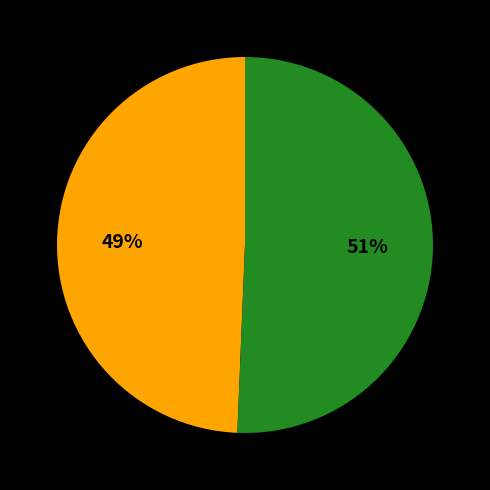

To the nearest percent, what is the average slice percentage?

50%